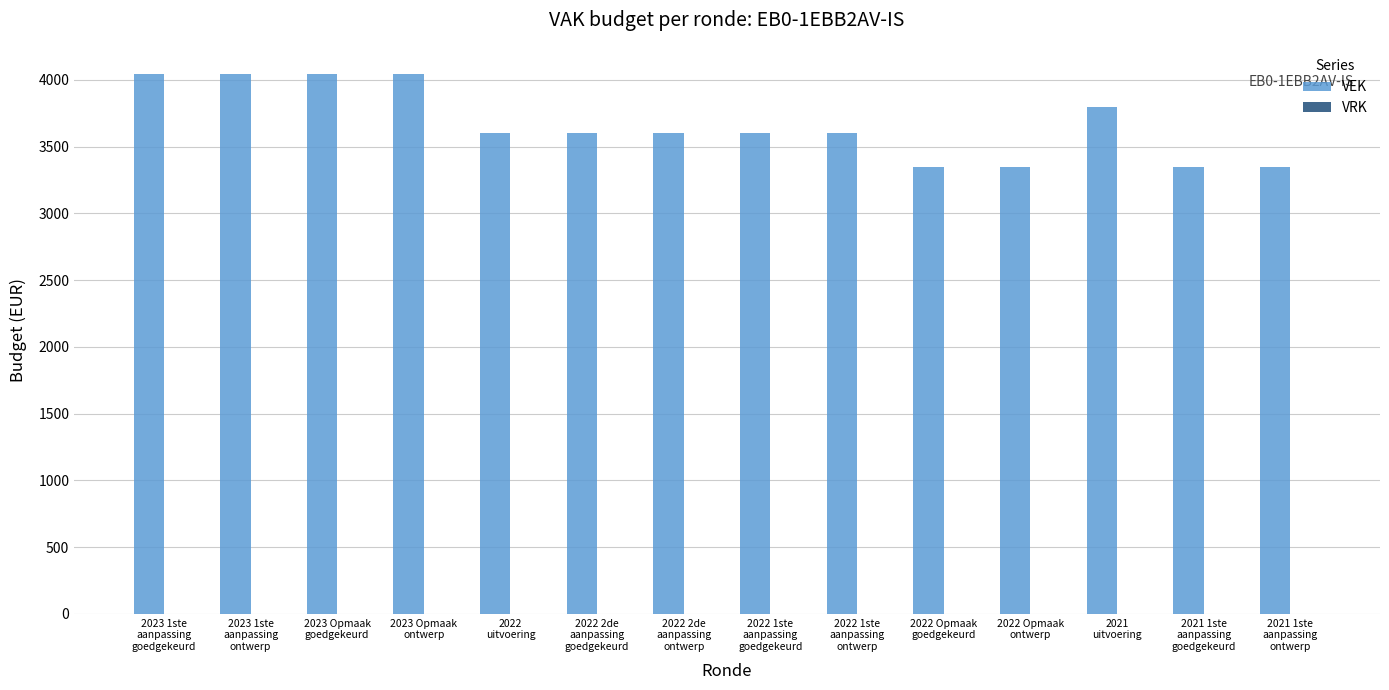

What is the difference between the maximum and minimum values?

695